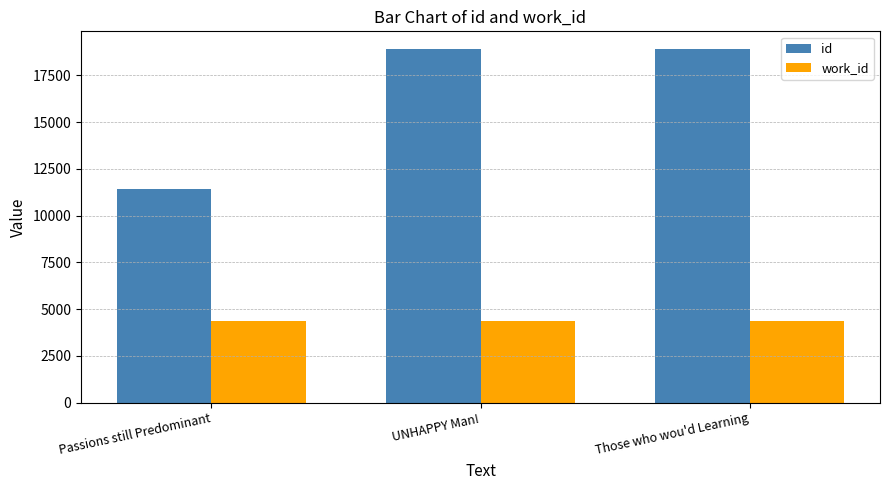

What is the minimum value for id?

11429